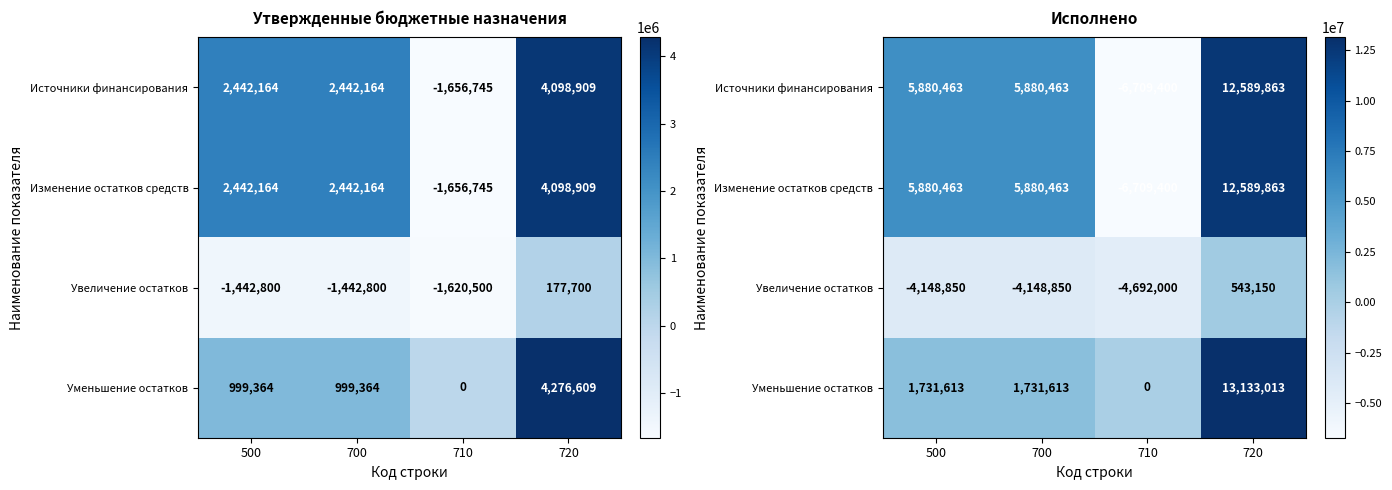

How many data points in Уменьшение остатков are less than 1731613?

1